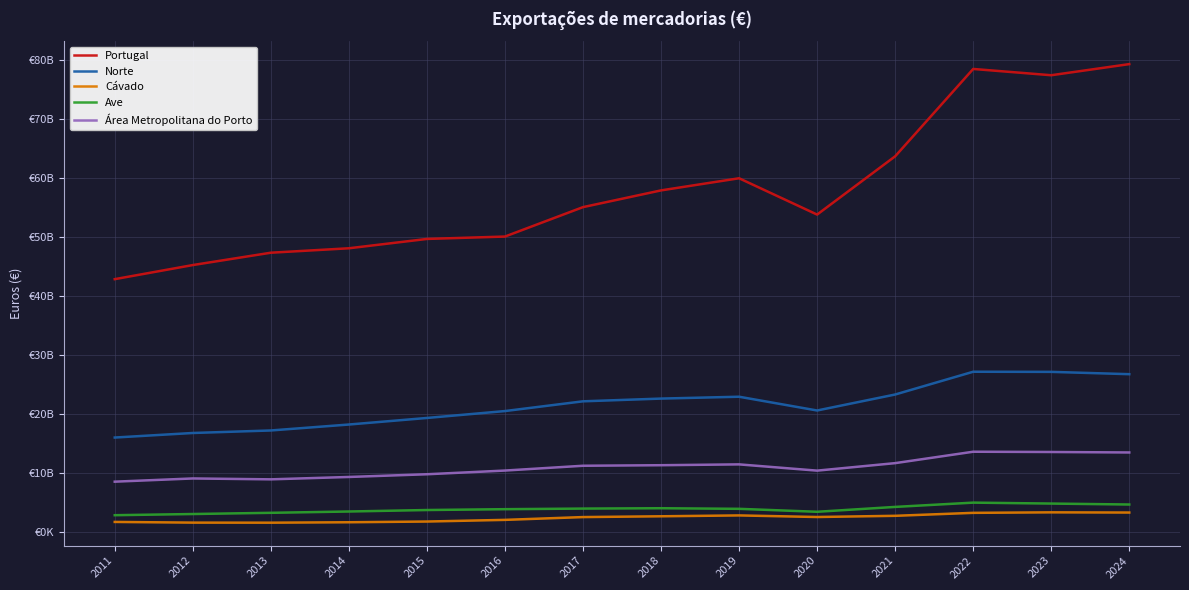

True or false: Ave has more than 1 points higher than both neighbors.

True